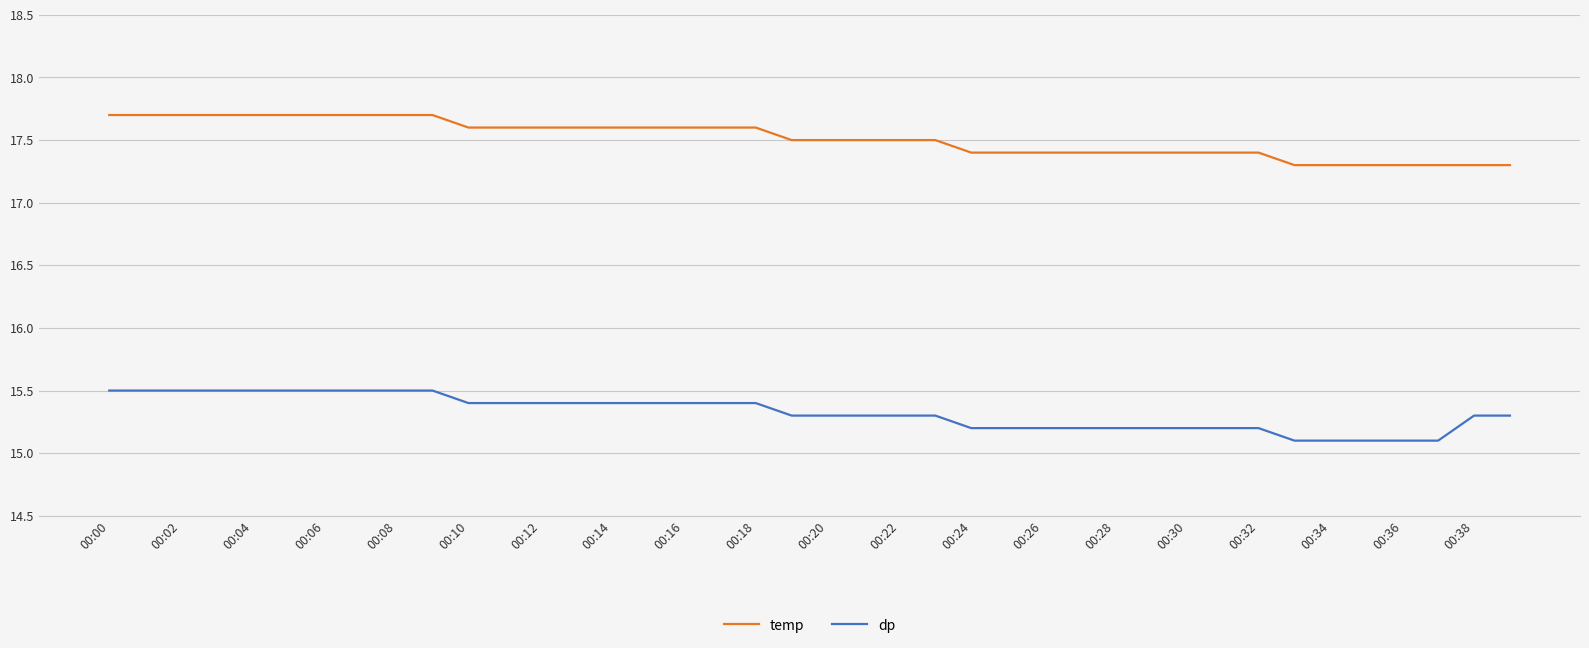

True or false: temp and dp cross at least once.

False